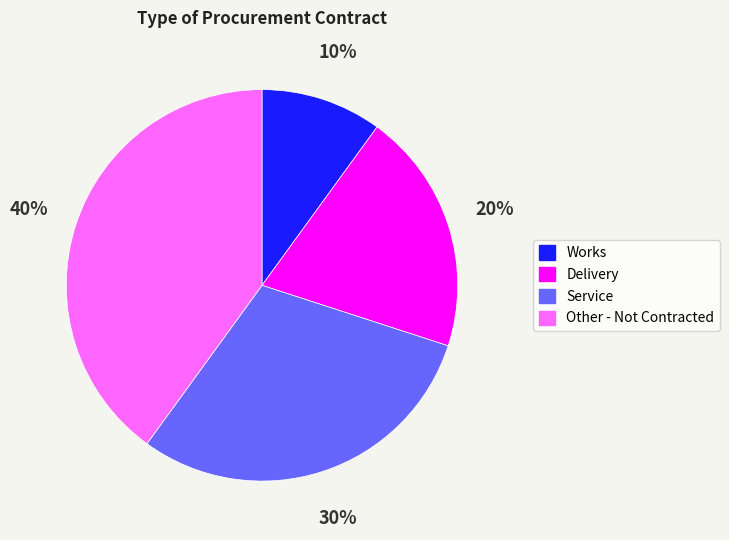

Is it true that Service is 17% of the pie?

False